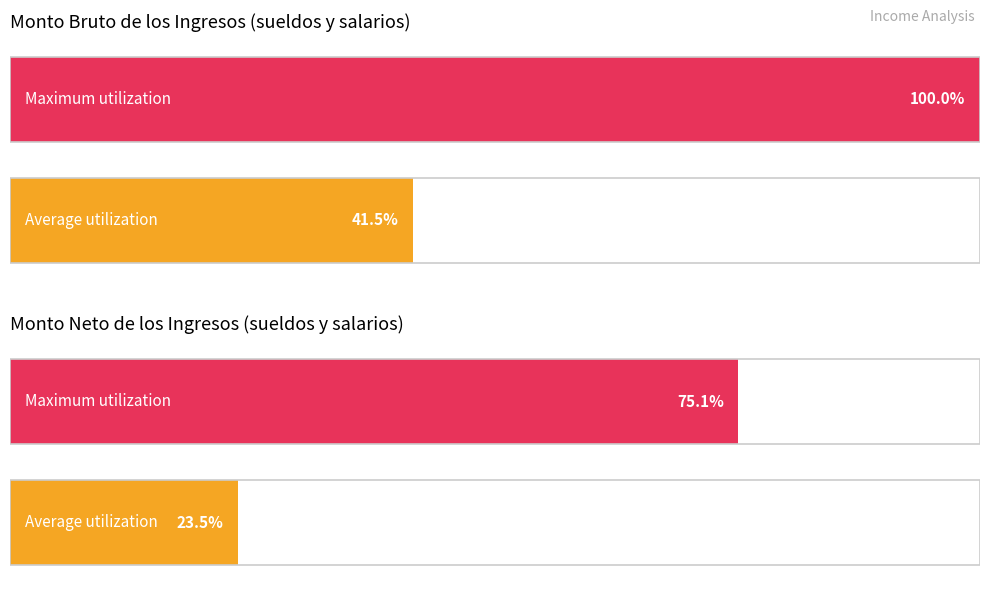

Between 3 and 8, which series saw the biggest shift?

Monto bruto de los ingresos